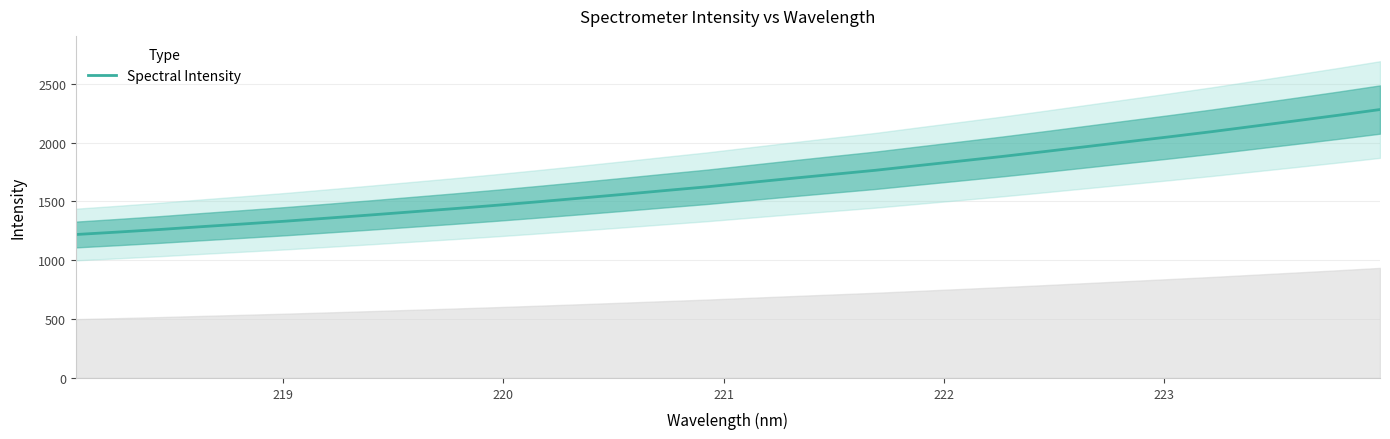

What is the lowest value of the Spectral Intensity series?

1218.6